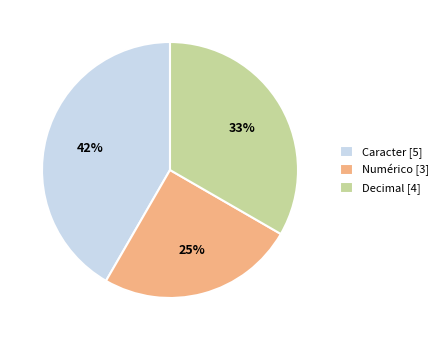

Is it true that Numérico is 25% of the pie?

True